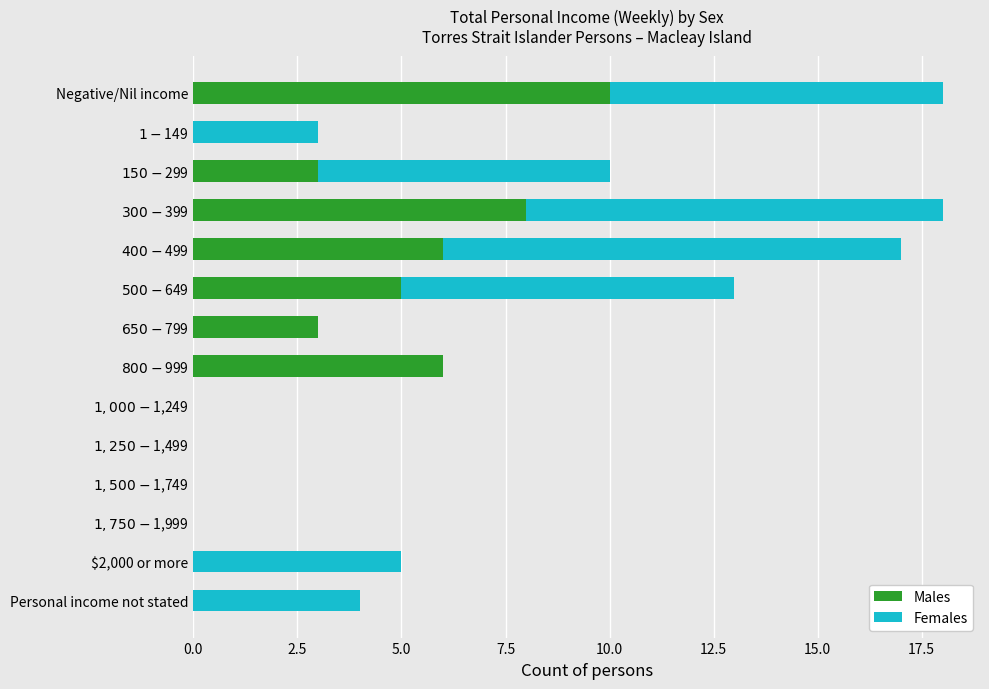

What is the maximum value for Males?

10